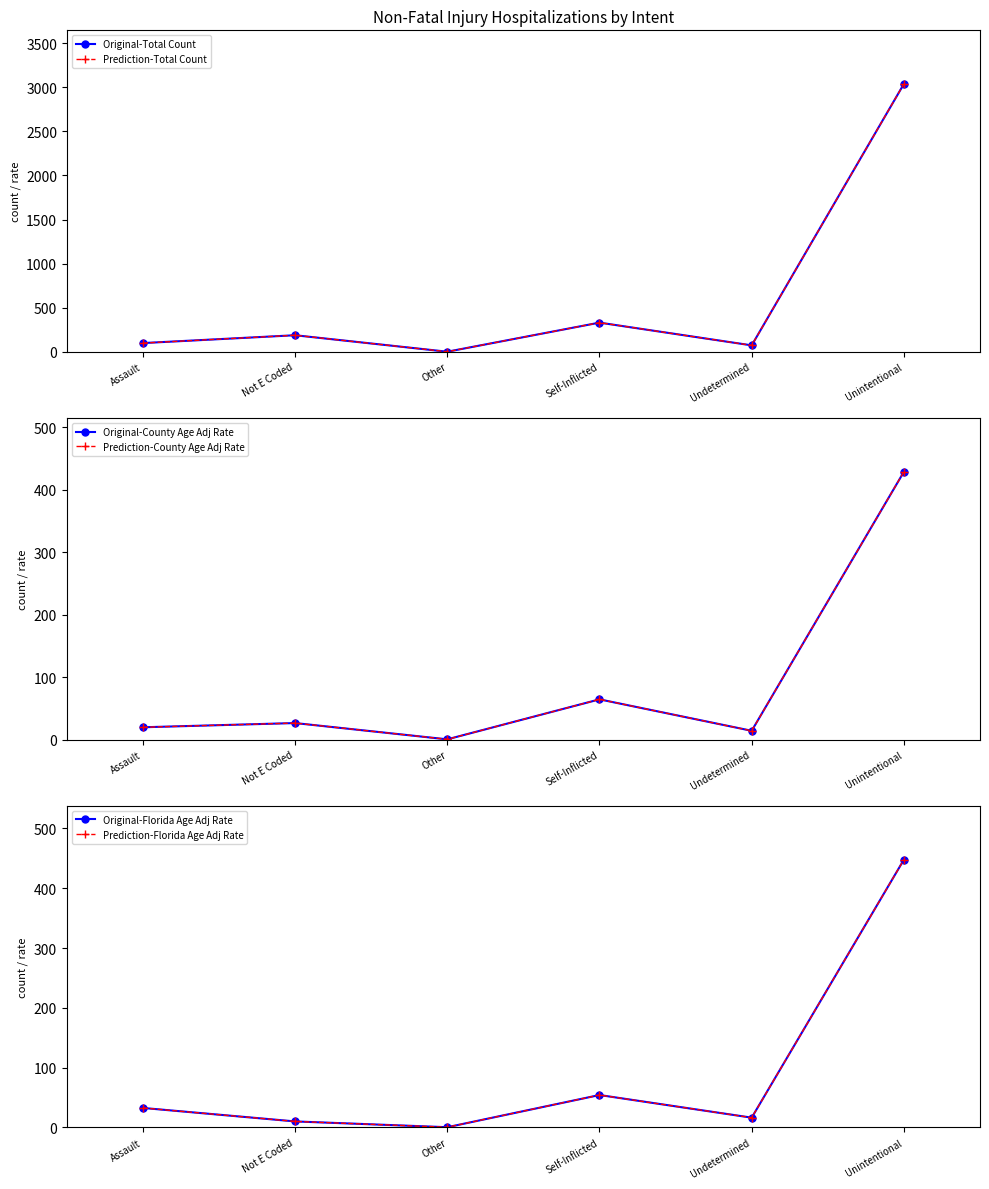

Reading left to right, extract all data points from this chart.

Original-Total Count: Assault=98.0	Not E Coded=187.0	Other=0.0	Self-Inflicted=330.0	Undetermined=72.0	Unintentional=3039.0
Prediction-Total Count: Assault=98.0	Not E Coded=187.0	Other=0.0	Self-Inflicted=330.0	Undetermined=72.0	Unintentional=3039.0
Original-County Age Adj Rate: Assault=19.7	Not E Coded=26.5	Other=0.4	Self-Inflicted=64.4	Undetermined=14.1	Unintentional=428.8
Prediction-County Age Adj Rate: Assault=19.7	Not E Coded=26.5	Other=0.4	Self-Inflicted=64.4	Undetermined=14.1	Unintentional=428.8
Original-Florida Age Adj Rate: Assault=32.7	Not E Coded=10.1	Other=0.5	Self-Inflicted=54.3	Undetermined=16.4	Unintentional=447.7
Prediction-Florida Age Adj Rate: Assault=32.7	Not E Coded=10.1	Other=0.5	Self-Inflicted=54.3	Undetermined=16.4	Unintentional=447.7